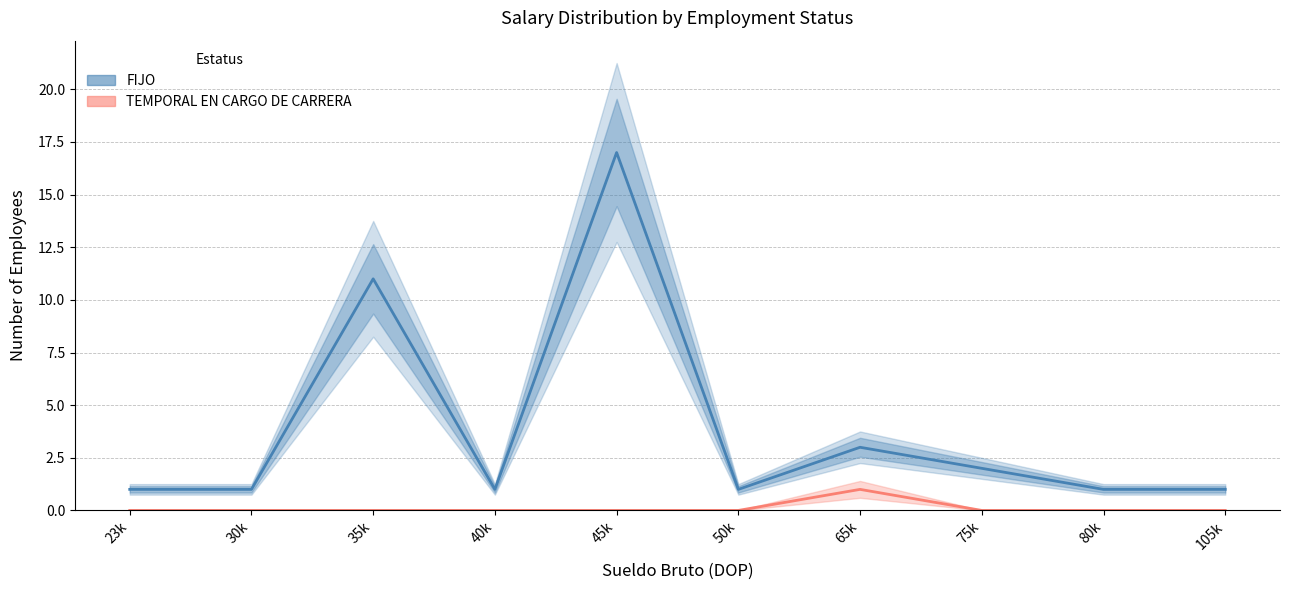

Is it true that TEMPORAL EN CARGO DE CARRERA equals 0 at 50k?

False